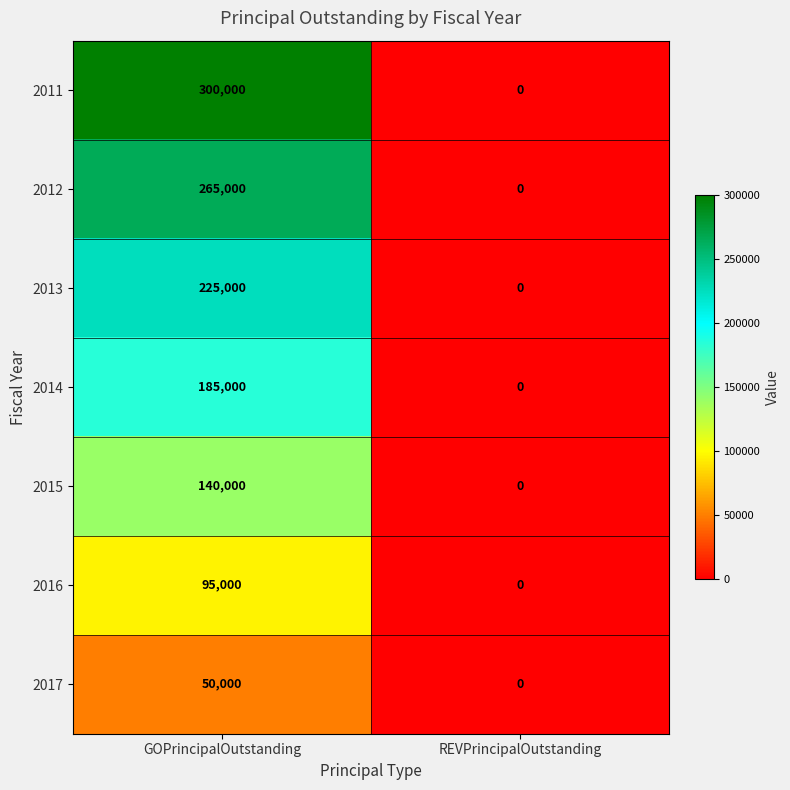

Which series has the largest total across all categories?

2011